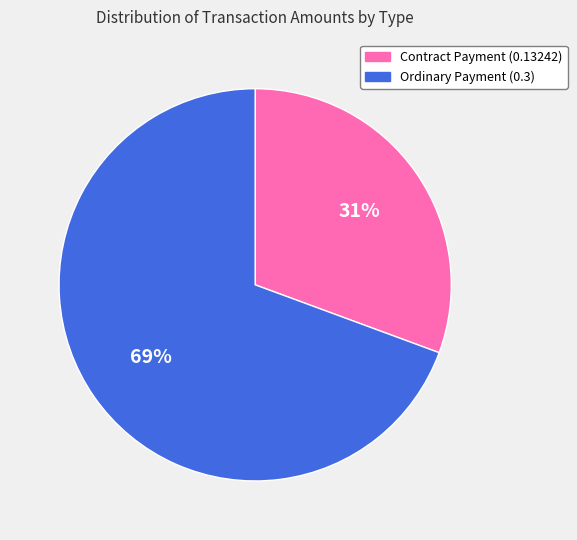

To the nearest percent, what portion does Contract Payment (0.13242) represent?

31%